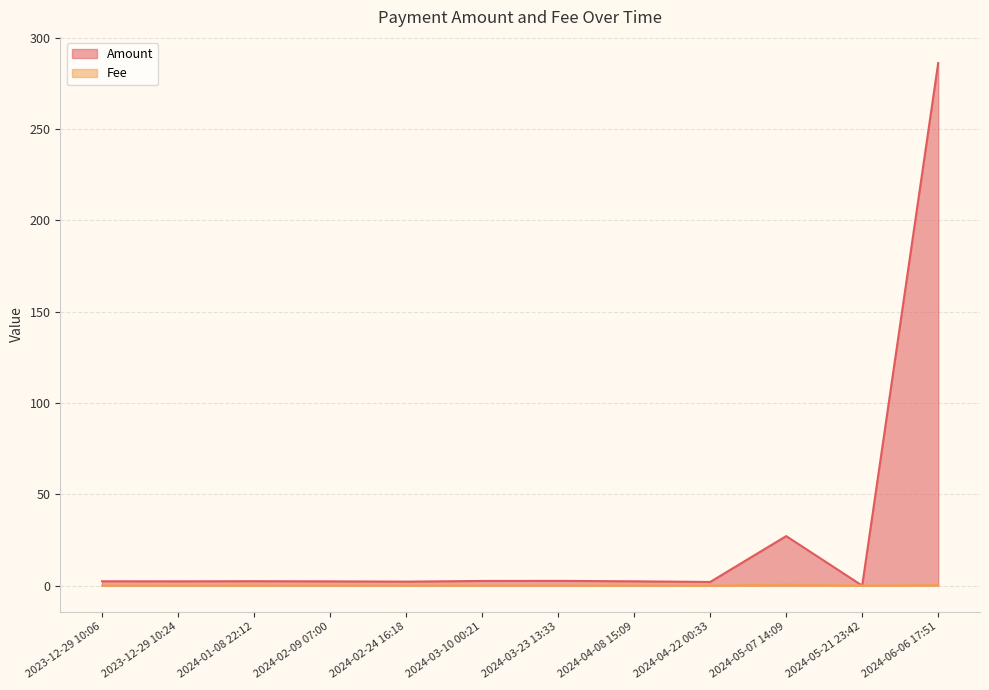

Count the number of data series in this chart.

2